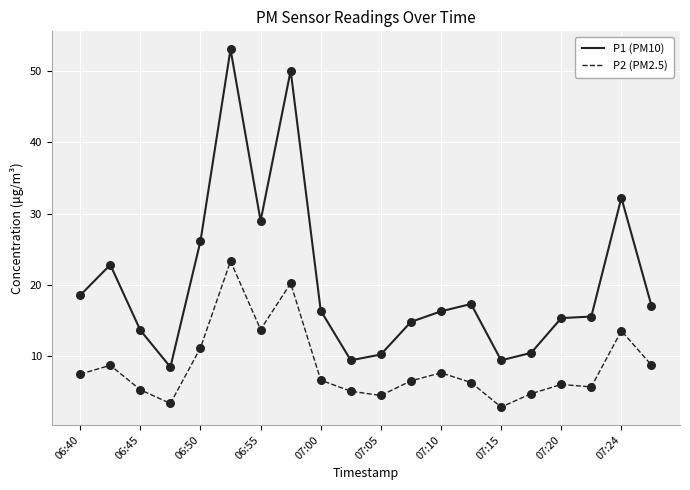

At how many categories does at least one series exceed 39?

2